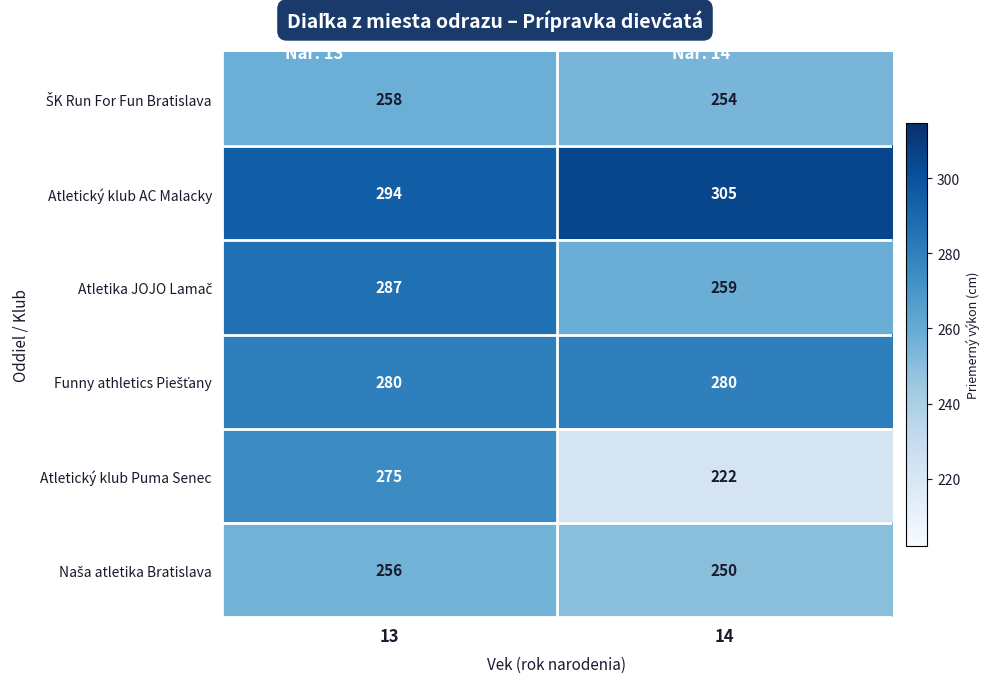

At how many categories does at least one series exceed 265?

2